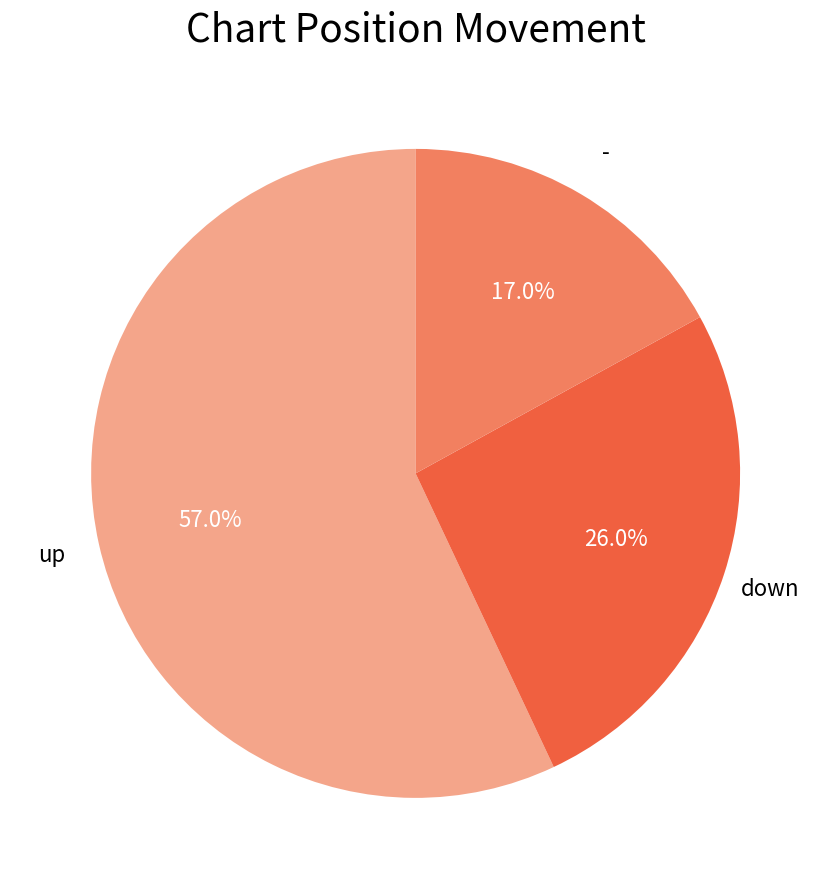

Does any single category account for the majority?

Yes